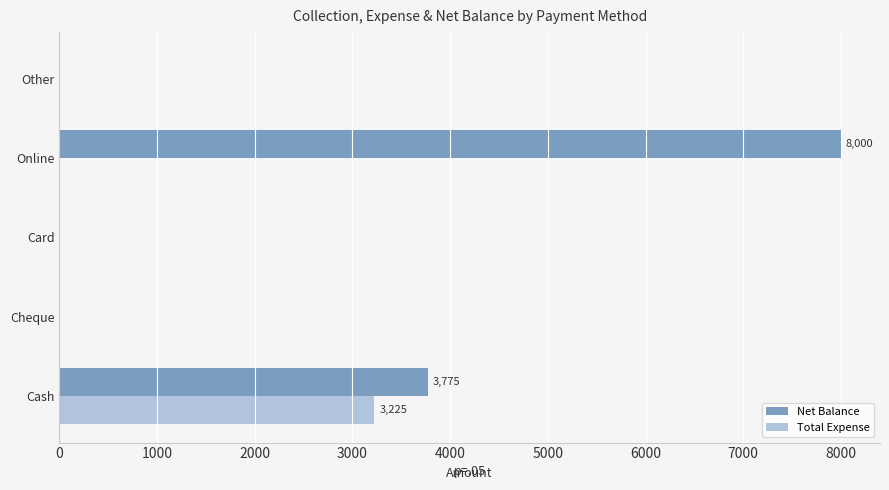

What is the sum of all Total Expense values?

3225